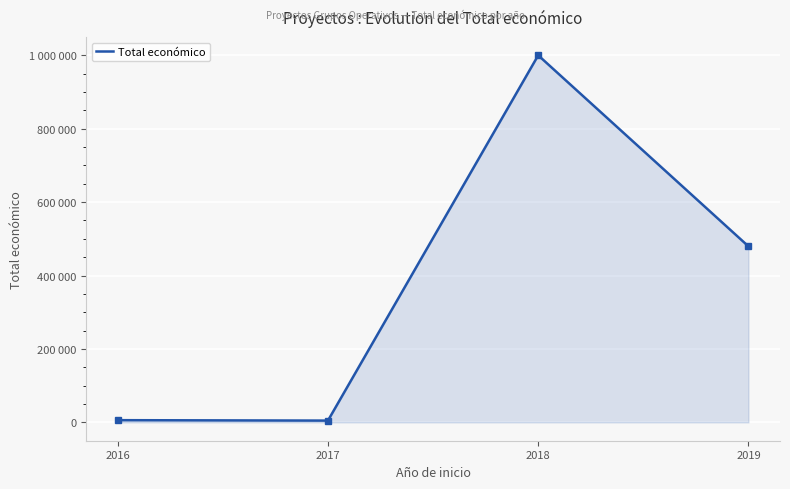

What is the difference between the second highest and minimum values?

474721